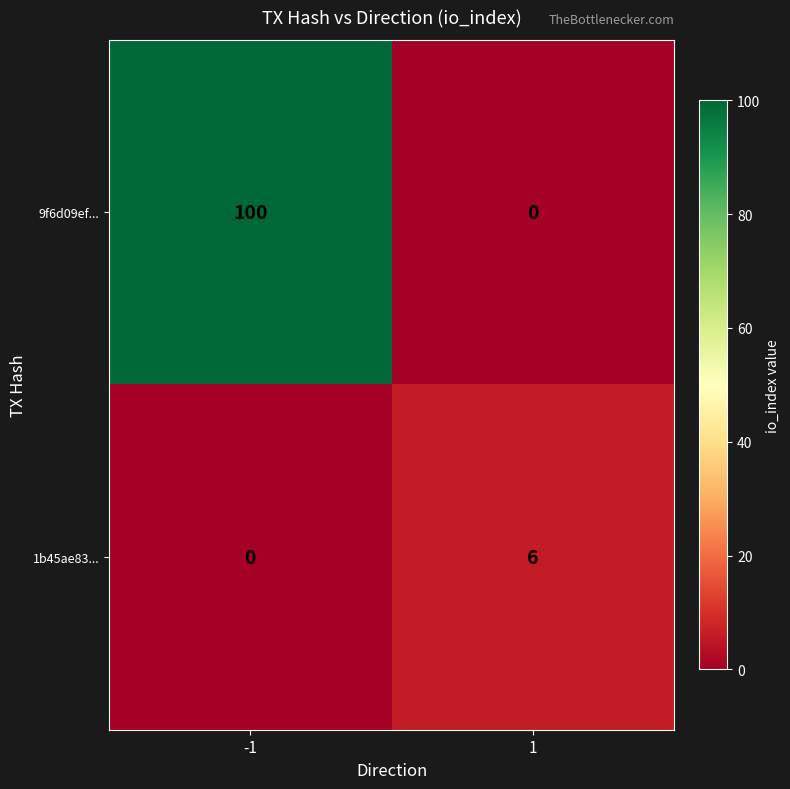

The value of 1b45ae83... at -1 is 0. True or false?

True